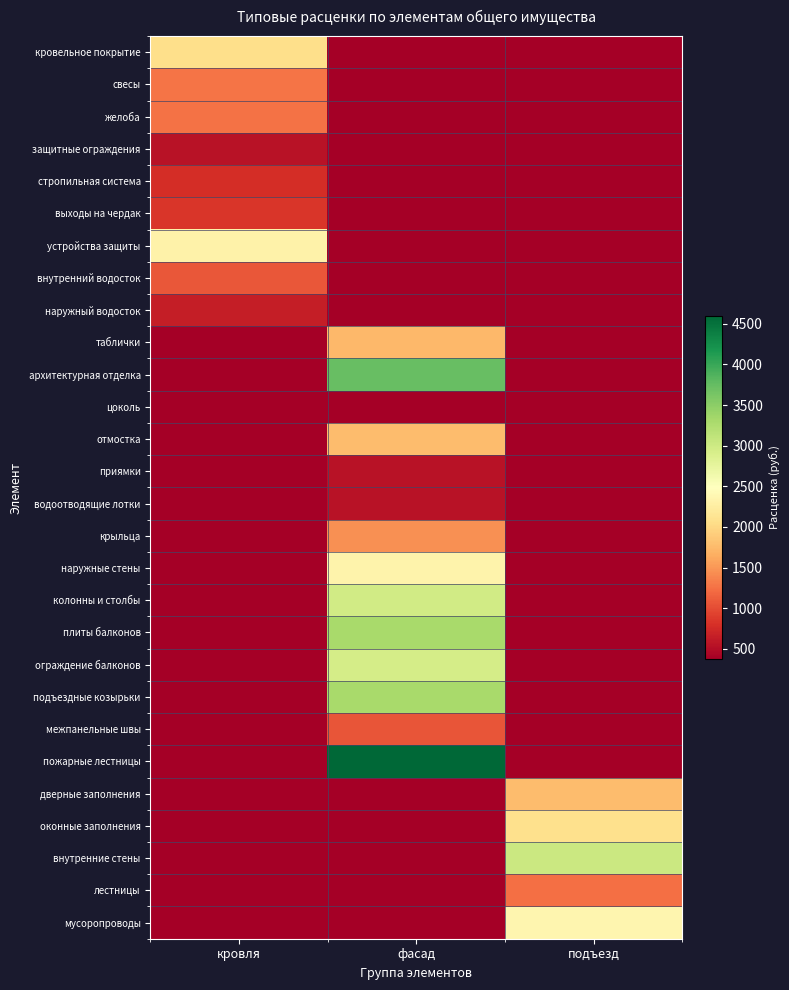

Which label corresponds to the largest value in the chart?

фасад